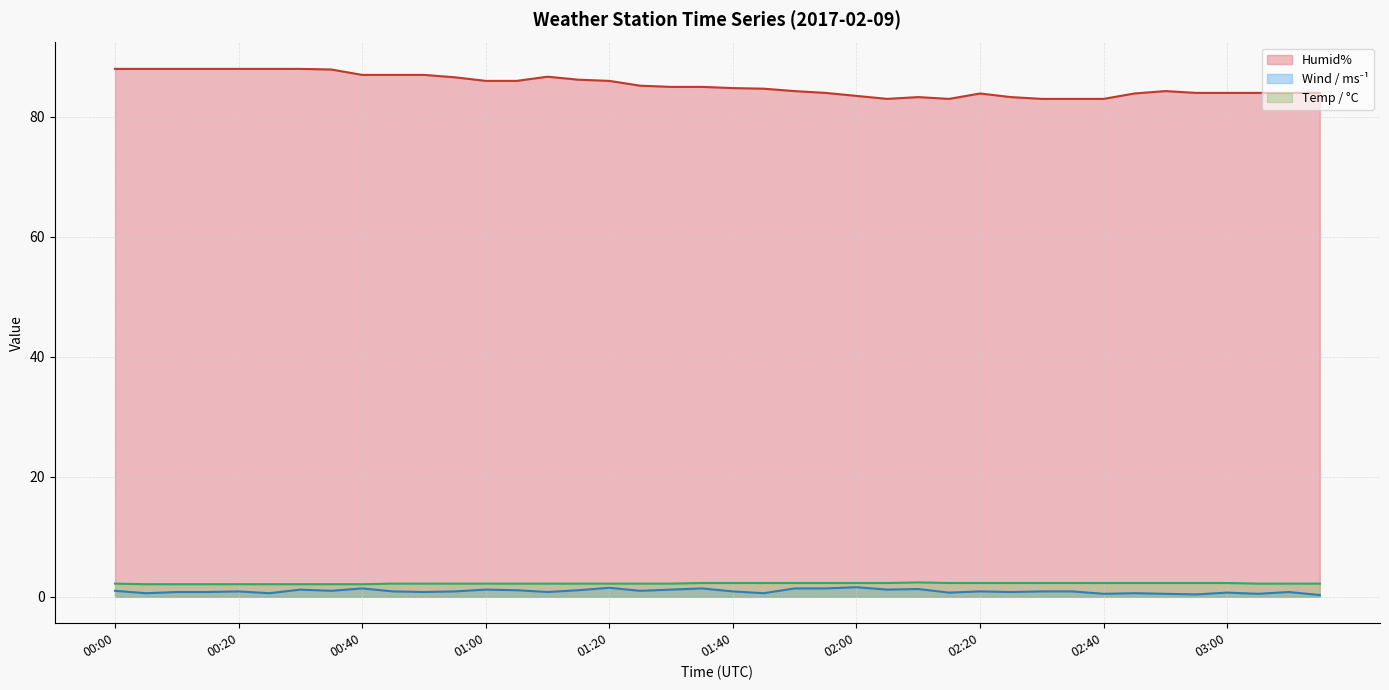

What are all the series names shown in the legend?

Humid%, Wind / ms⁻¹, Temp / °C